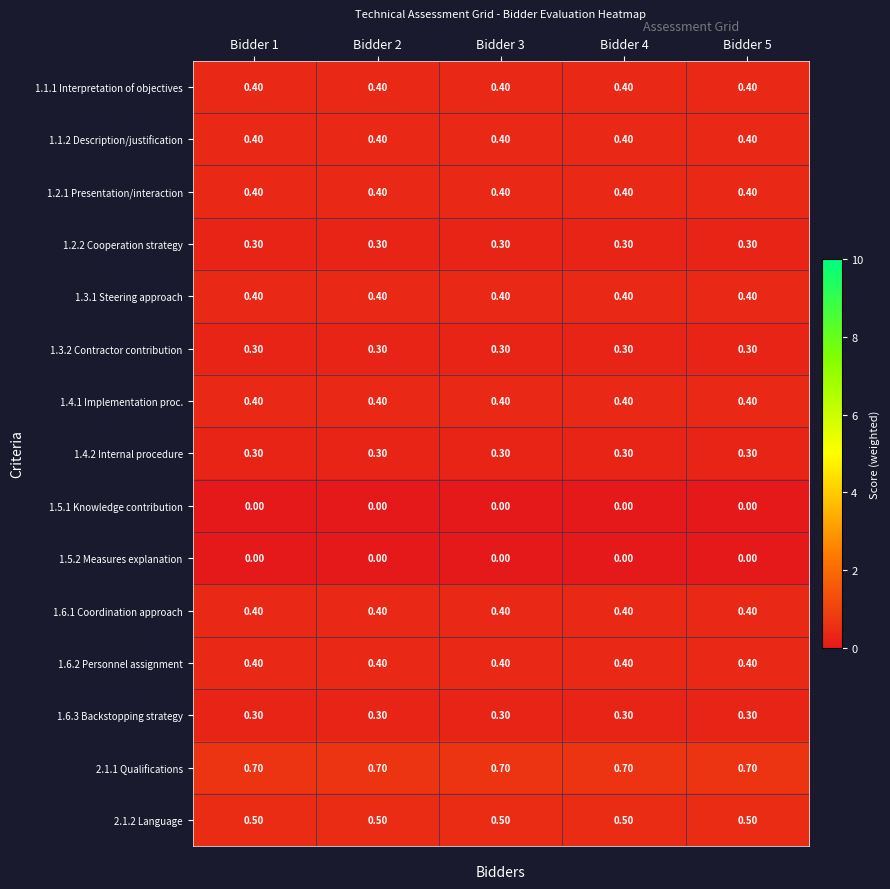

What is the sum of the 1.1.1 Interpretation of objectives values at Bidder 4 and Bidder 5?

0.8